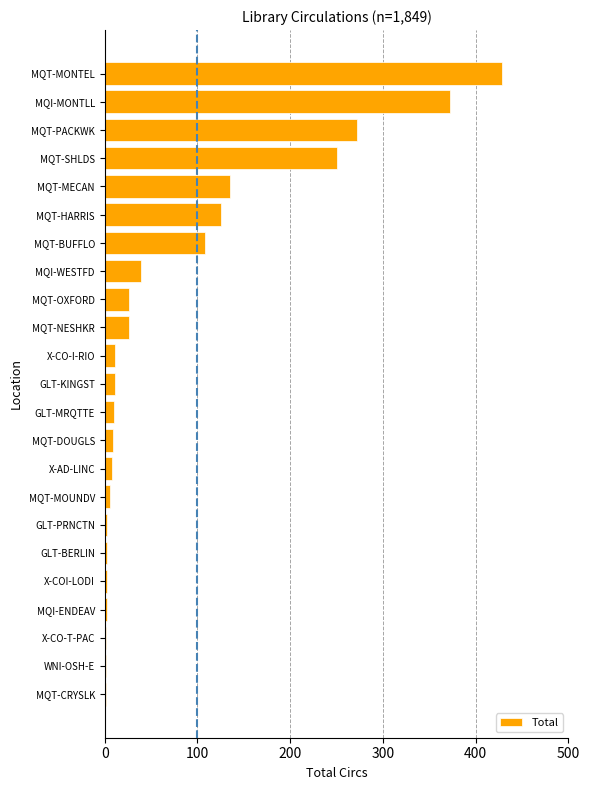

True or false: the data shows 80 at MQT-HARRIS.

False